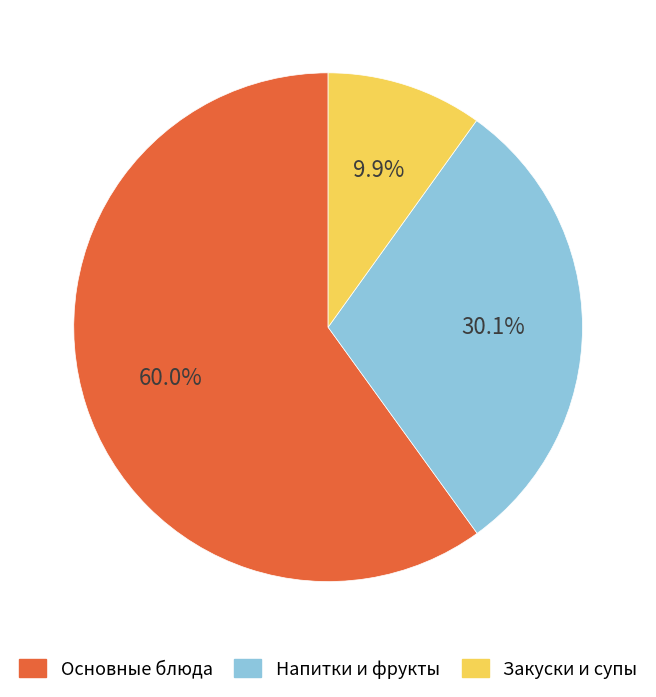

How many slices are in this pie chart?

3